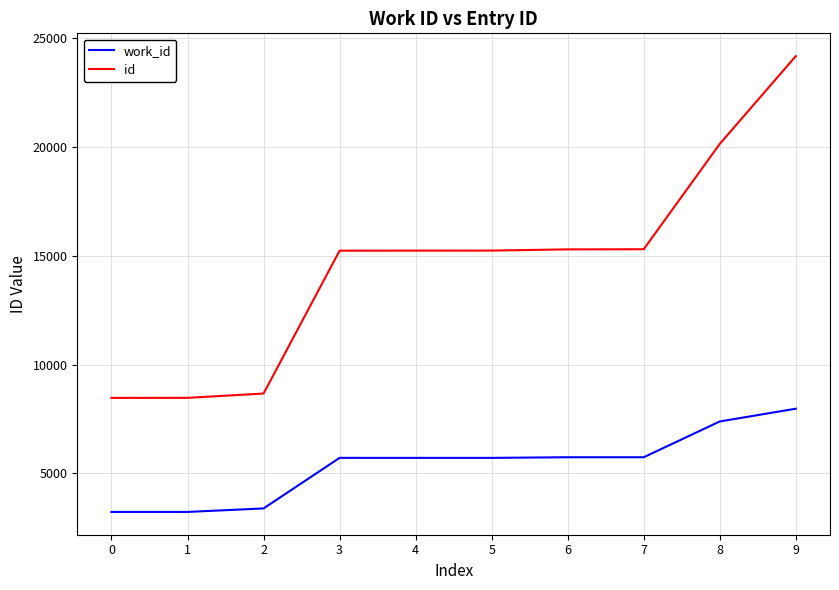

What is the difference between the maximum and minimum values in the work_id series?

4745